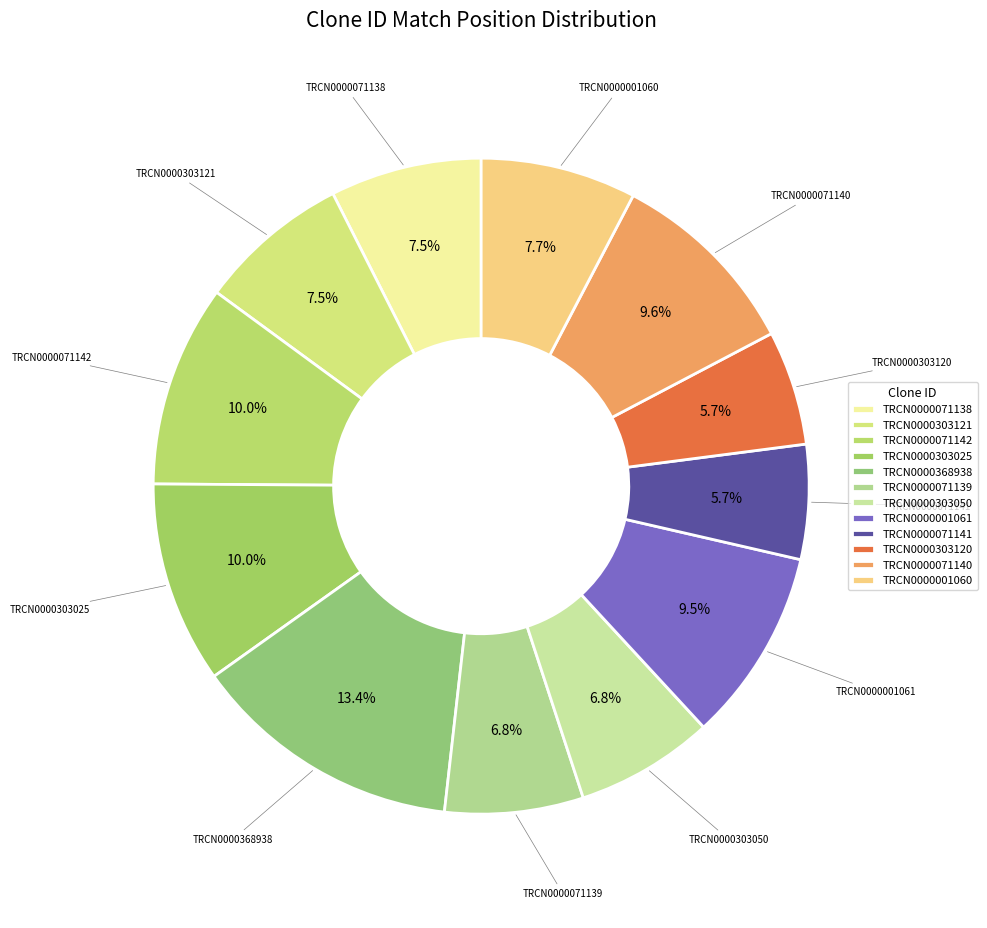

Does any single category account for the majority?

No